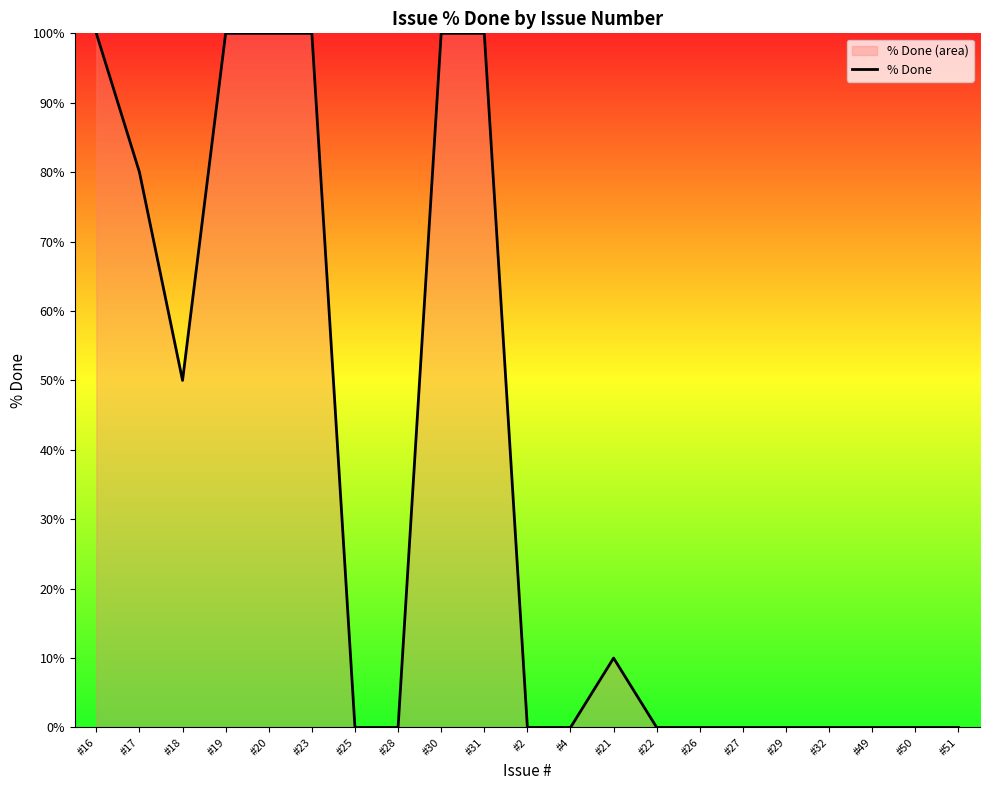

List the labels in order of value, largest first.

#16, #19, #20, #23, #30, #31, #17, #18, #21, #25, #28, #2, #4, #22, #26, #27, #29, #32, #49, #50, #51